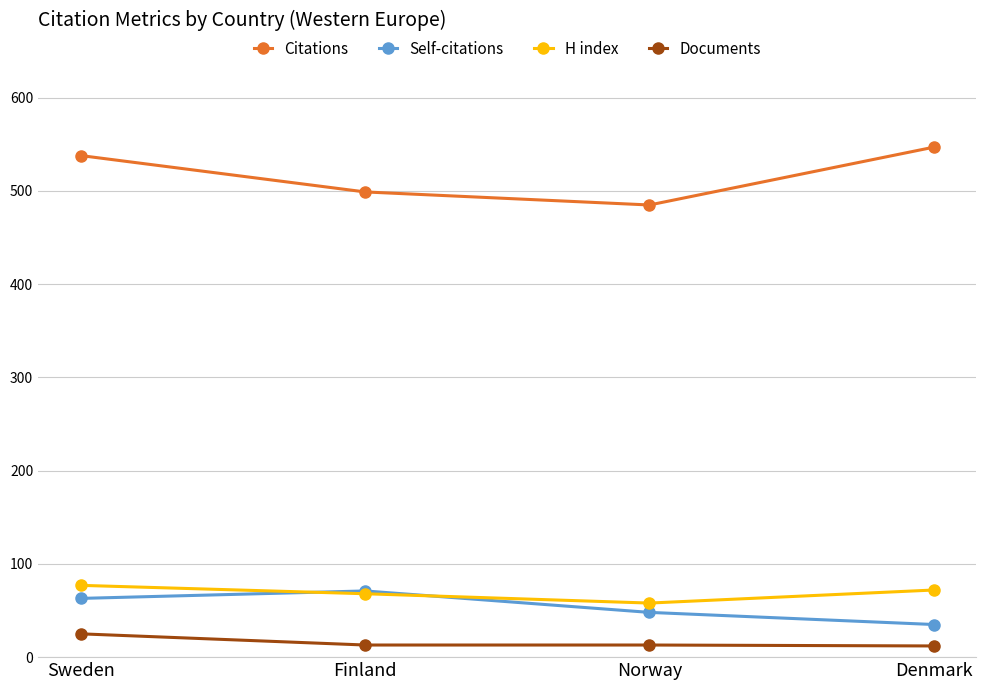

How many Self-citations values are between 48 and 71?

3